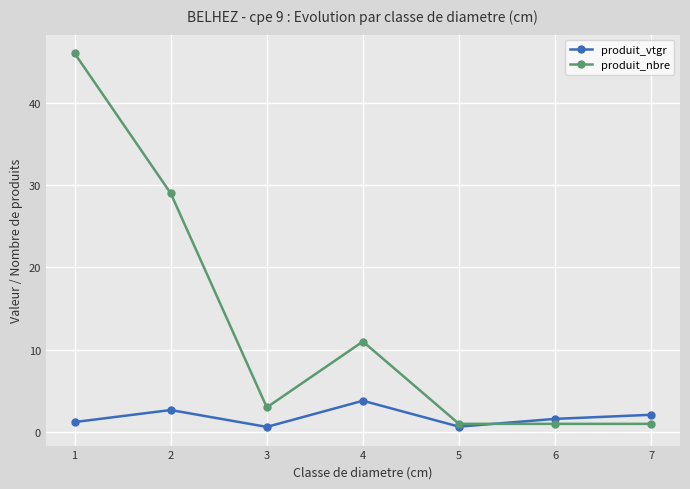

At which label does produit_nbre reach its peak?

1